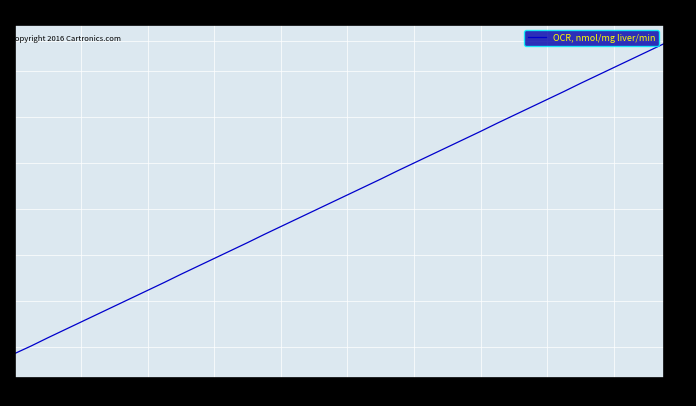

What is the difference between the second highest and second lowest values?

19.2